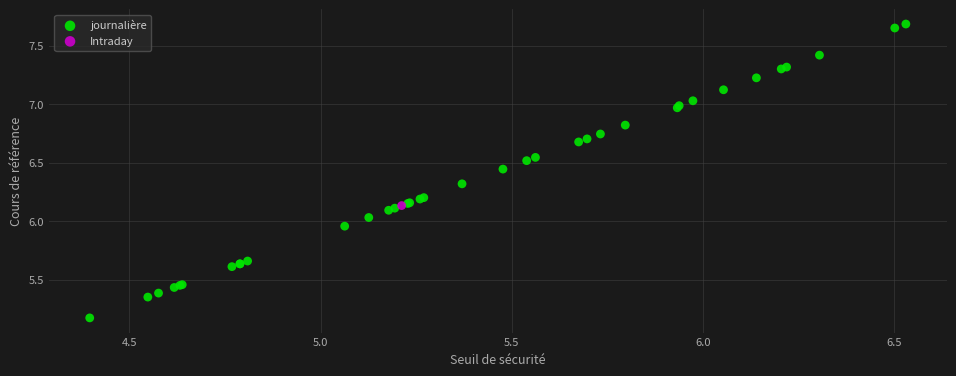

What are all the series names shown in the legend?

journalière, Intraday